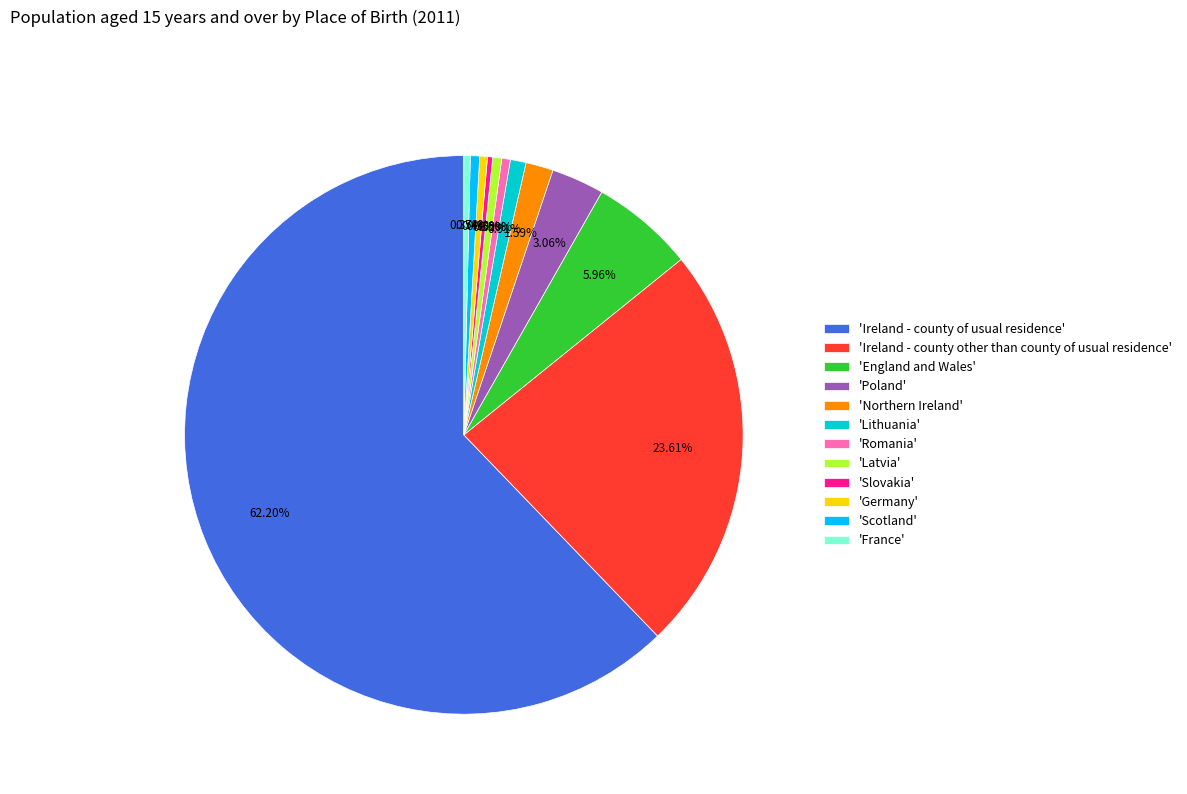

Is the sum of 'Ireland - county of usual residence' and 'Ireland - county other than county of usual residence' greater than half?

Yes